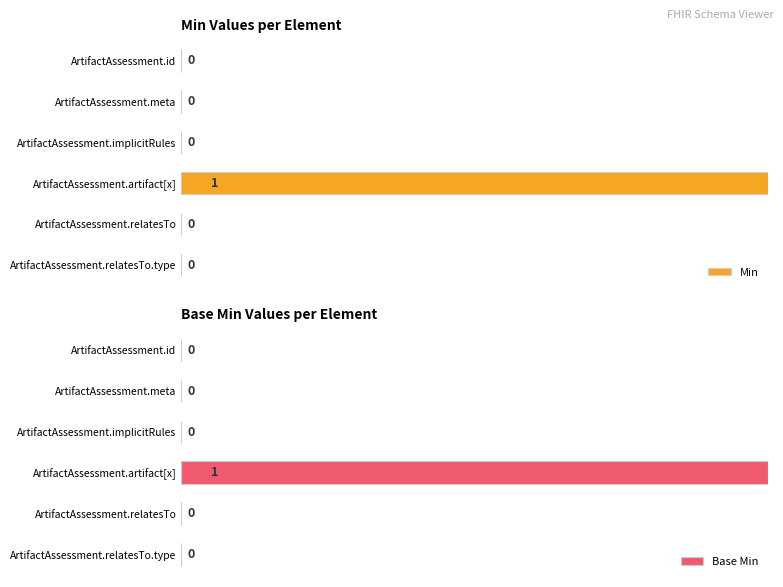

The Base Min series shows 34 at ArtifactAssessment.id. True or false?

False